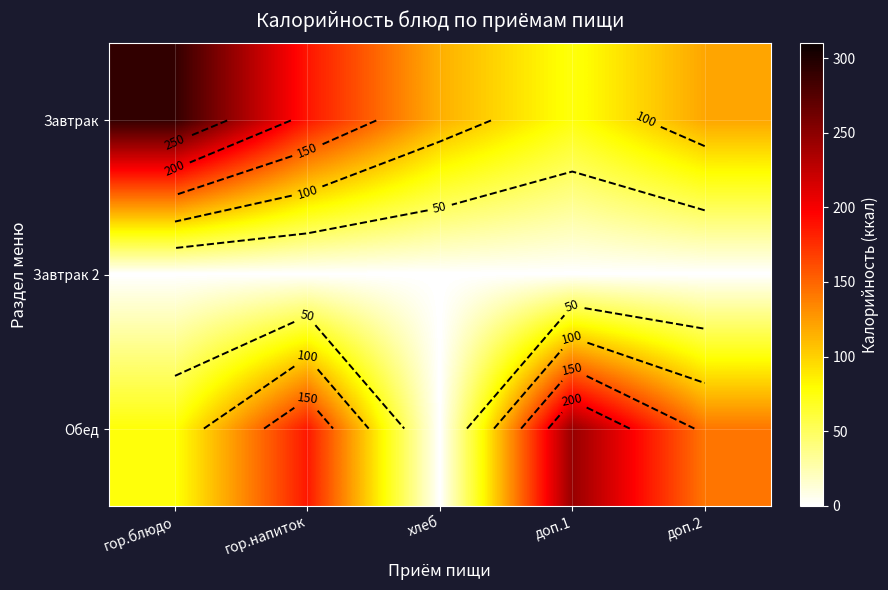

Where does the Обед series first go above 142?

гор.напиток